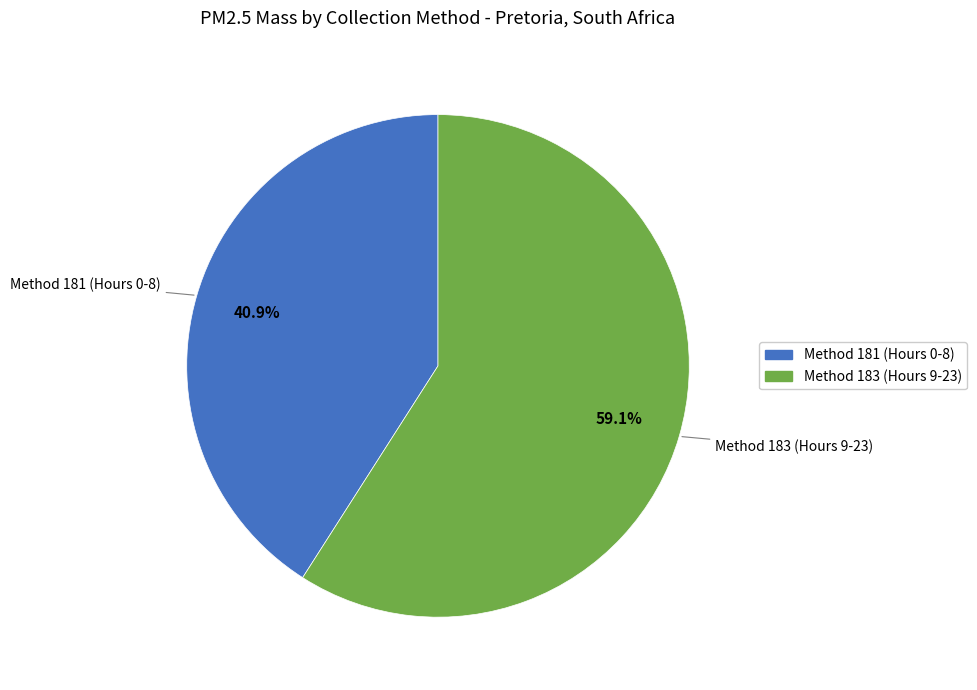

Does any single category account for the majority?

Yes